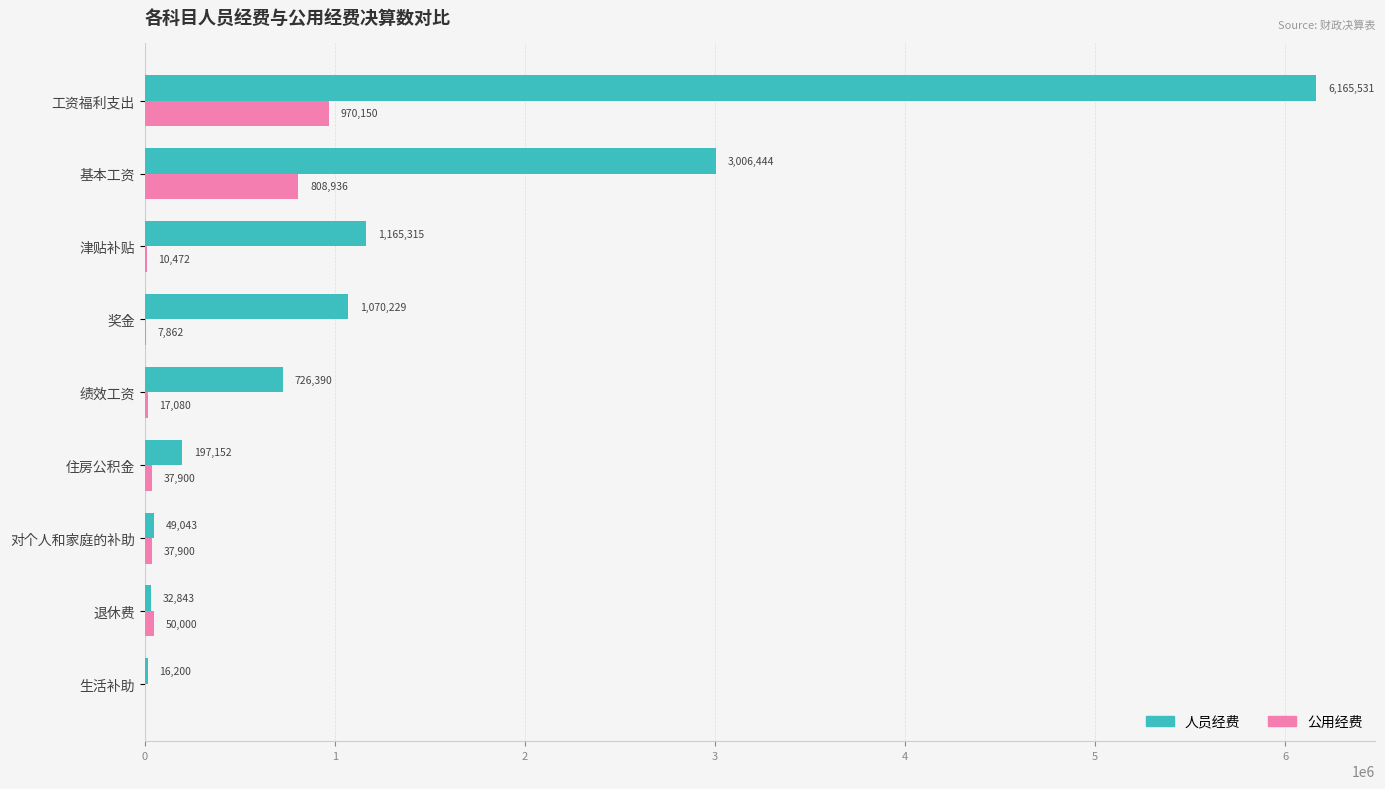

Where is 公用经费 nearest to the value 485075?

基本工资